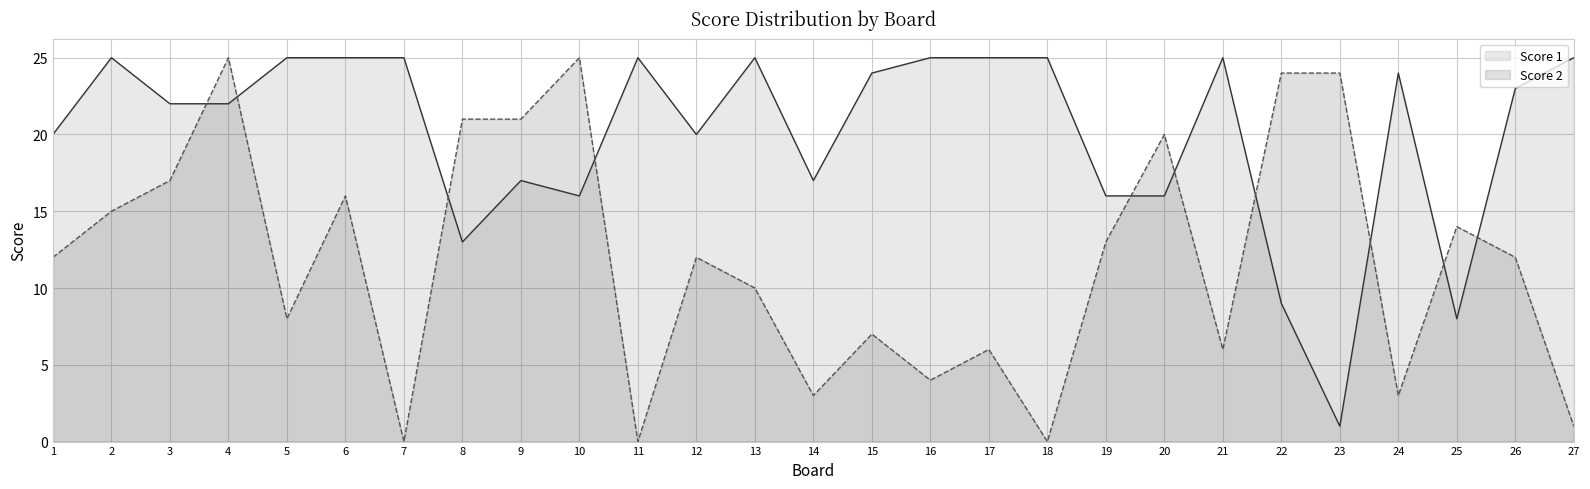

How many series are shown in this chart?

2